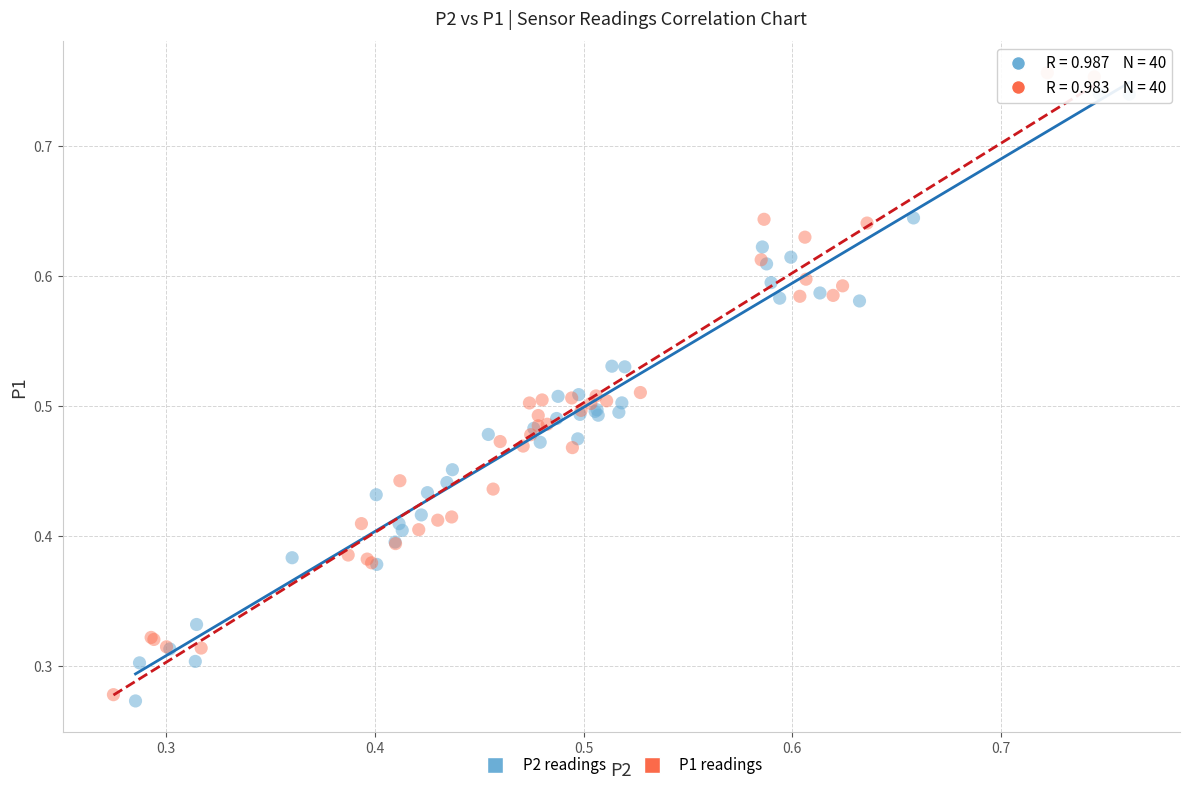

Which series has the widest spread of Y values?

P1 readings